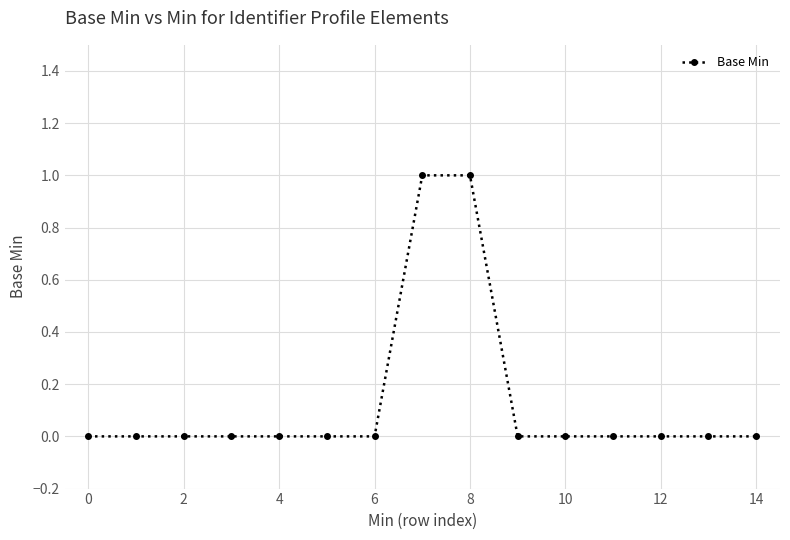

Count the number of data series in this chart.

1